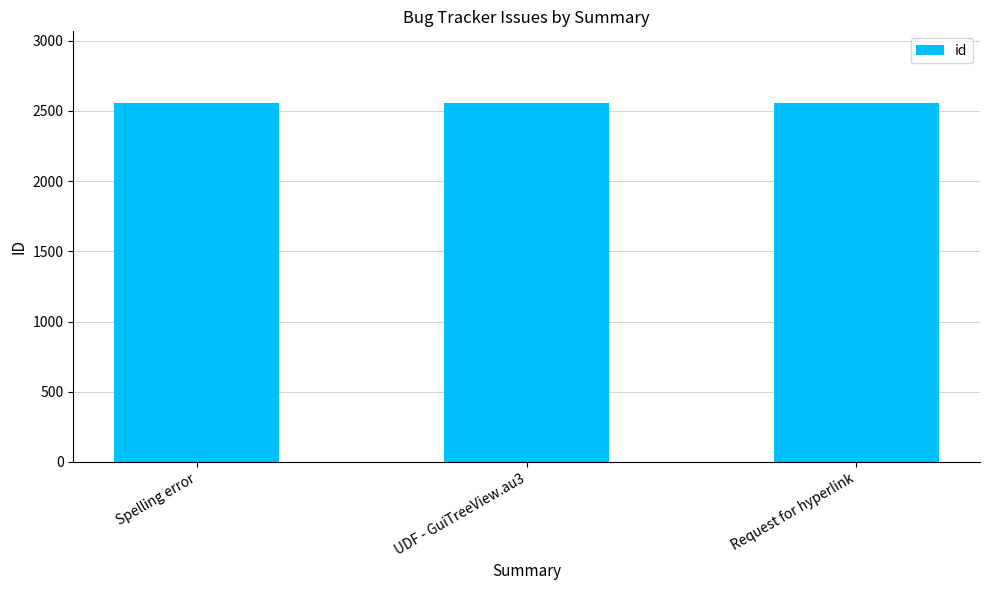

What is the value of the 2nd bar from the left?

2554